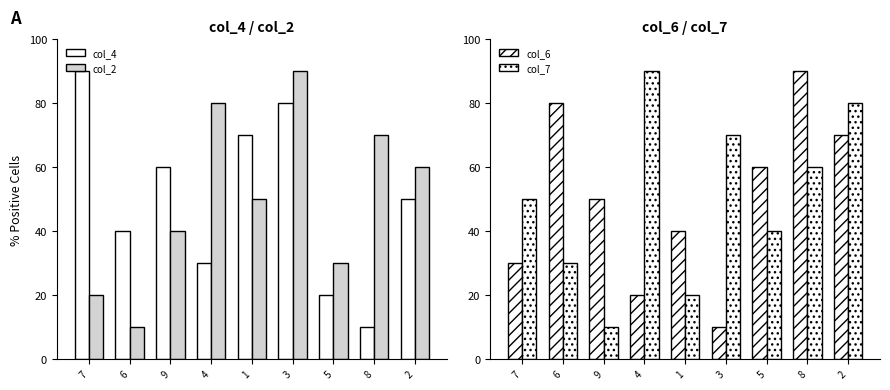

What are all the series names shown in the legend?

col_4, col_2, col_6, col_7